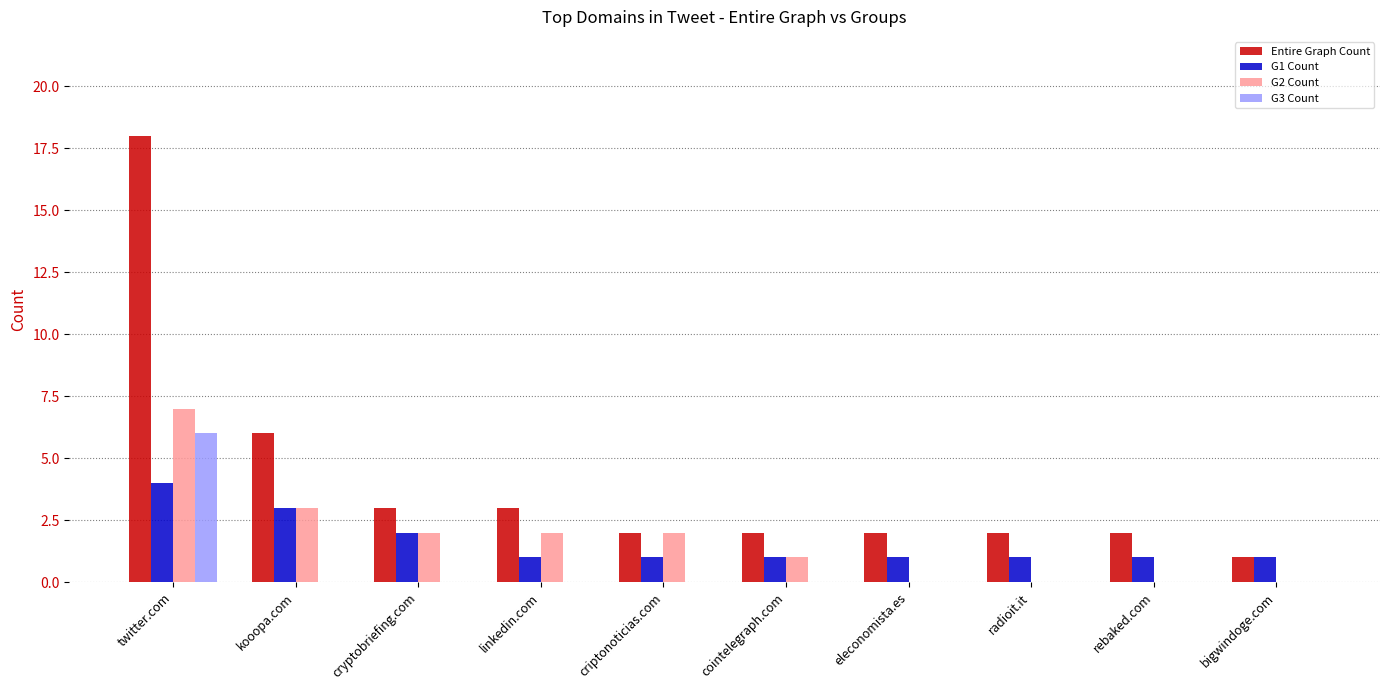

The value of G1 Count at cointelegraph.com is 1. True or false?

True